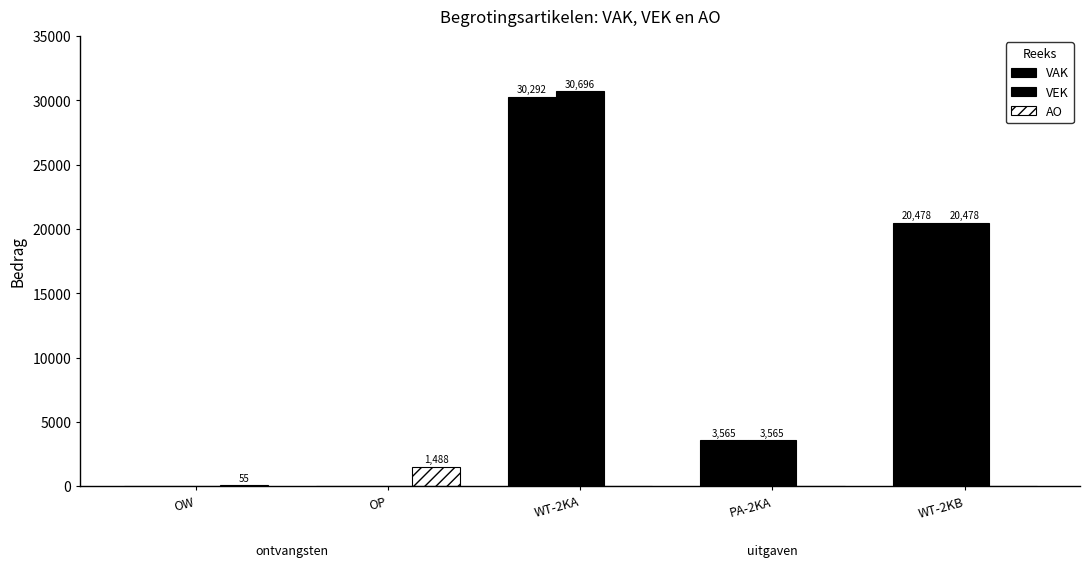

Does the chart contain stacked bars?

No